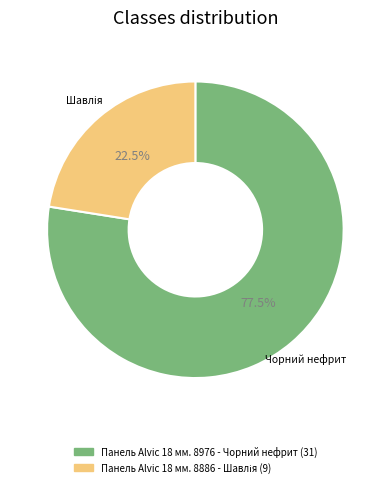

Is Панель Alvic 18 мм. 8976 - Чорний нефрит the majority of the pie?

Yes